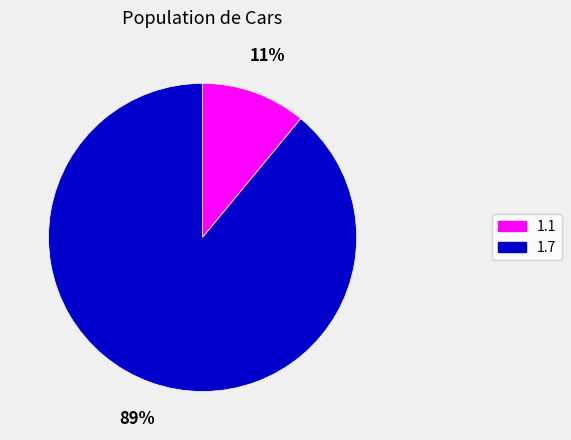

What is the smallest slice in the pie chart?

1.1